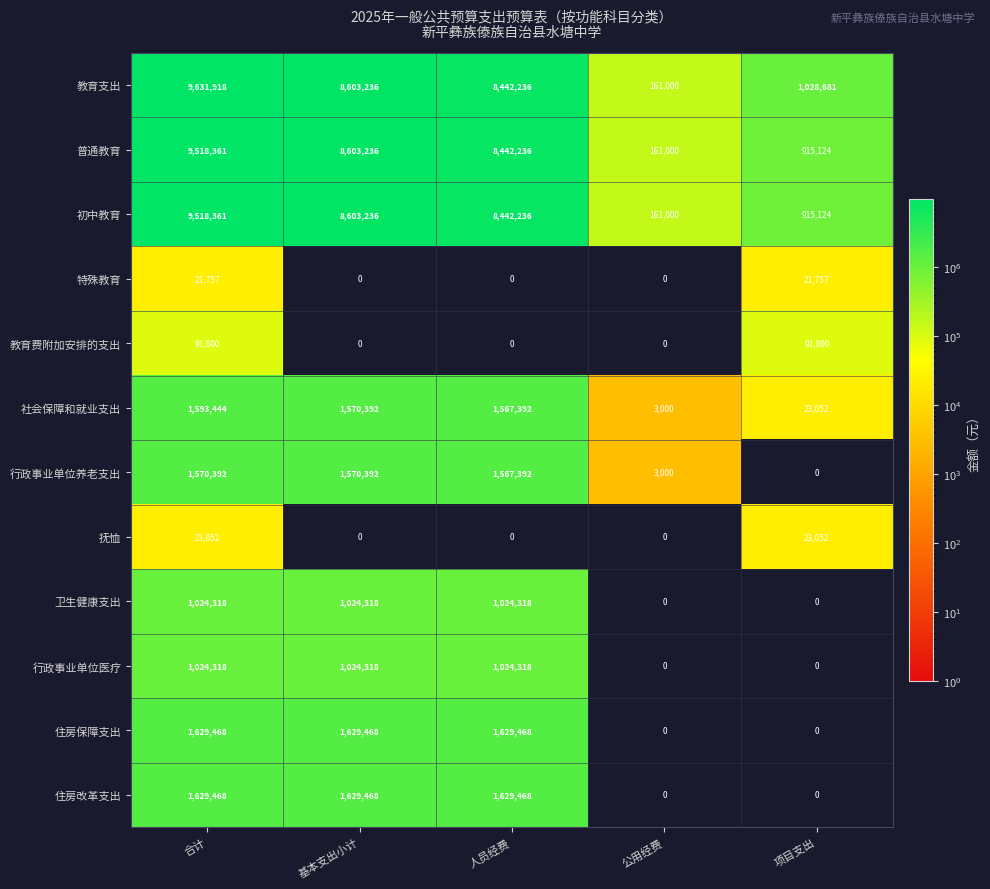

Which series has the widest spread of values?

教育支出